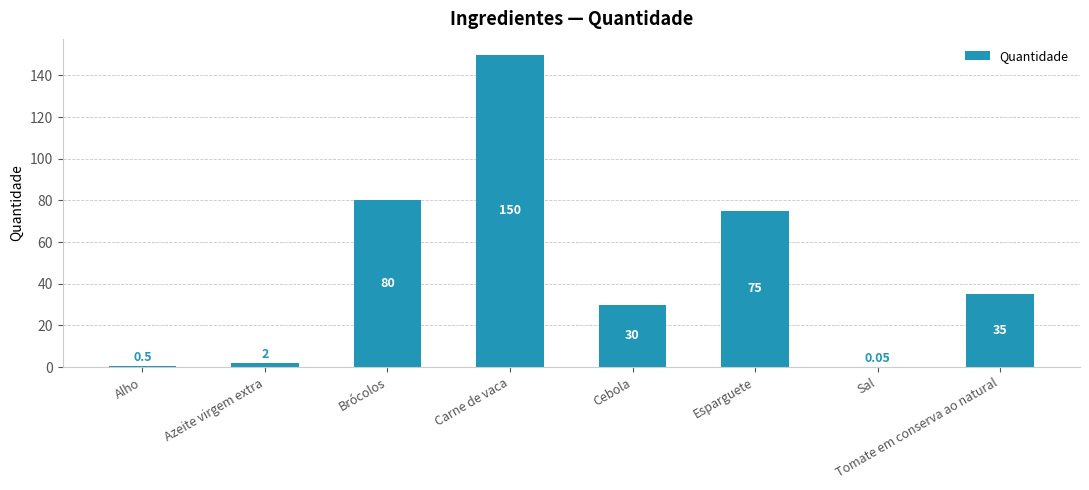

Which label corresponds to the largest value in the chart?

Carne de vaca